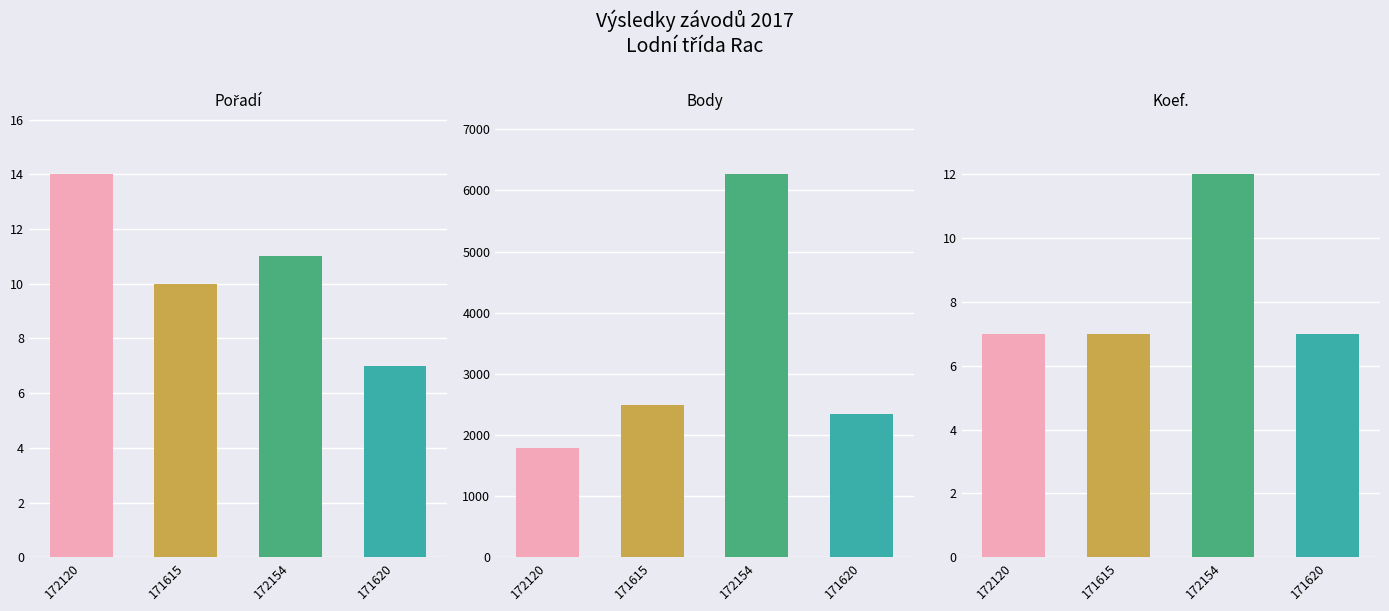

What is the label of the 1st bar from the left?

172120